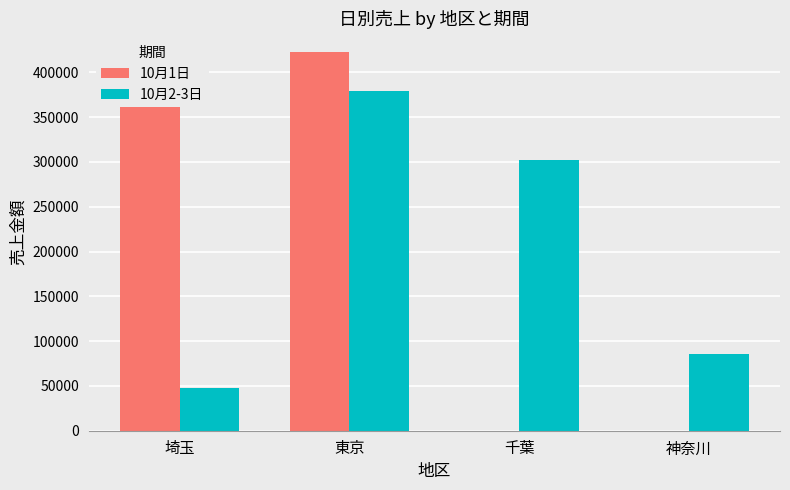

The value of 10月1日 at 千葉 is 0. True or false?

True